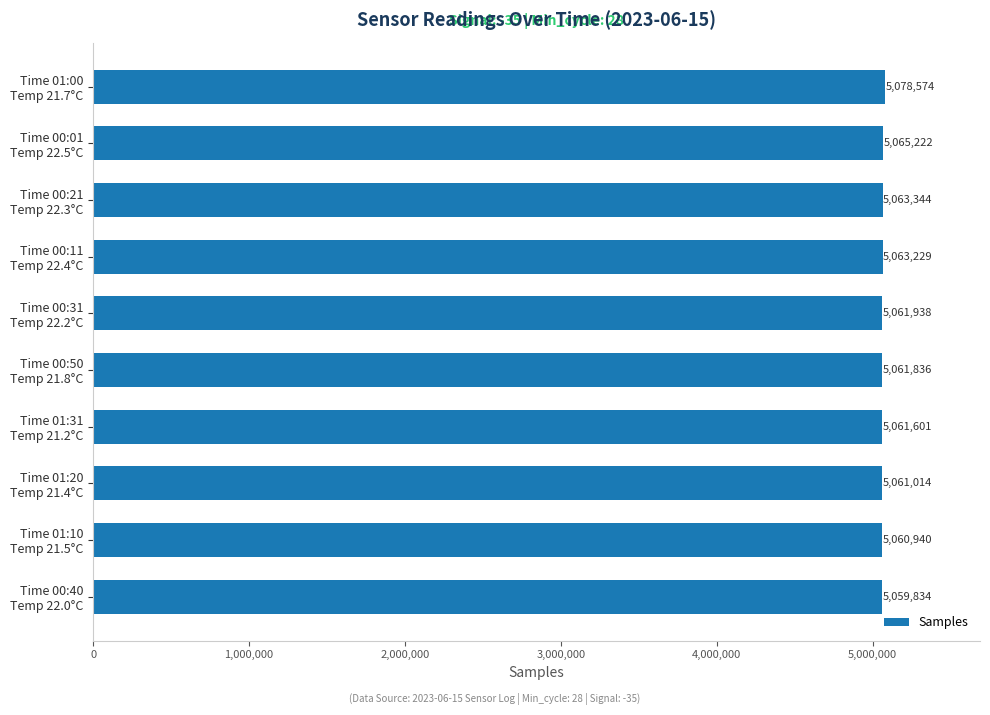

List the labels in order of value, smallest first.

Time 00:40
Temp 22.0°C, Time 01:10
Temp 21.5°C, Time 01:20
Temp 21.4°C, Time 01:31
Temp 21.2°C, Time 00:50
Temp 21.8°C, Time 00:31
Temp 22.2°C, Time 00:11
Temp 22.4°C, Time 00:21
Temp 22.3°C, Time 00:01
Temp 22.5°C, Time 01:00
Temp 21.7°C